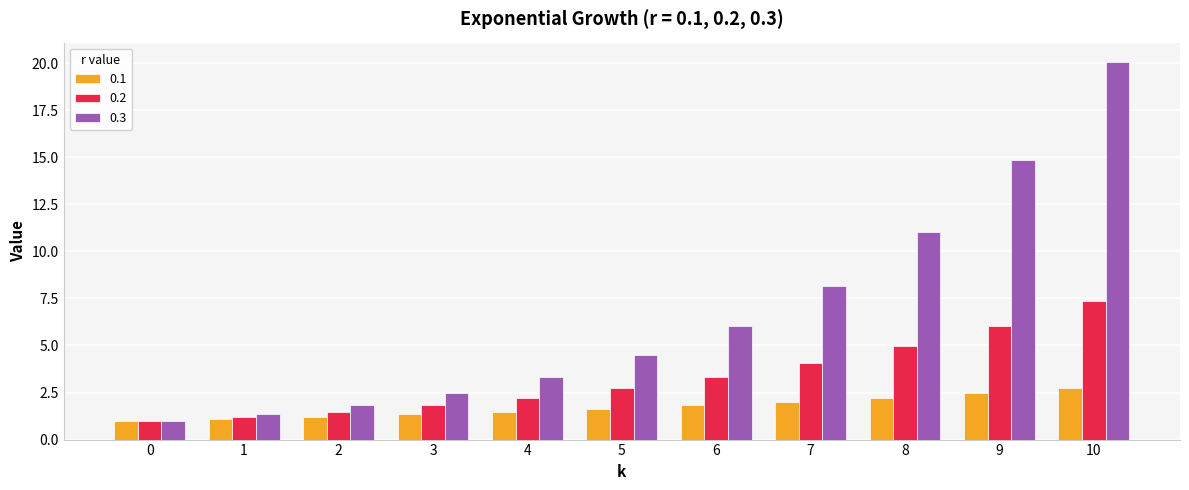

What is the spread (max minus min) of values at 9?

12.4